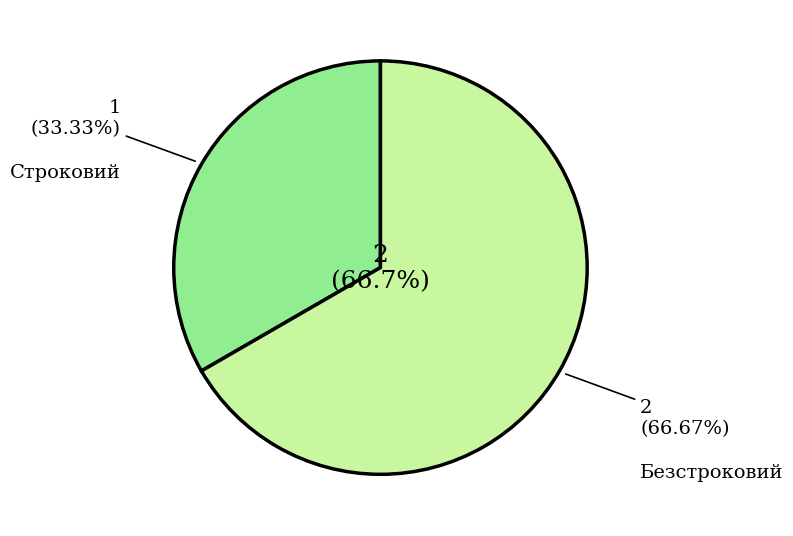

What percentage do Безстроковий and Строковий together represent?

100.0%